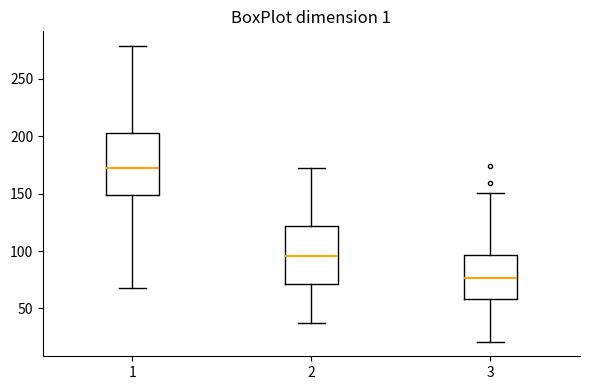

Reading left to right, read every box against the y-axis: the position of its median line, the range the box covers, and the ends of its whiskers. The values are not printed on the chart, so give them approximately, as read against the axis.

1: median 170, box 150 to 205, whiskers 70 to 280
2: median 95, box 70 to 120, whiskers 35 to 175
3: median 75, box 60 to 95, whiskers 20 to 150